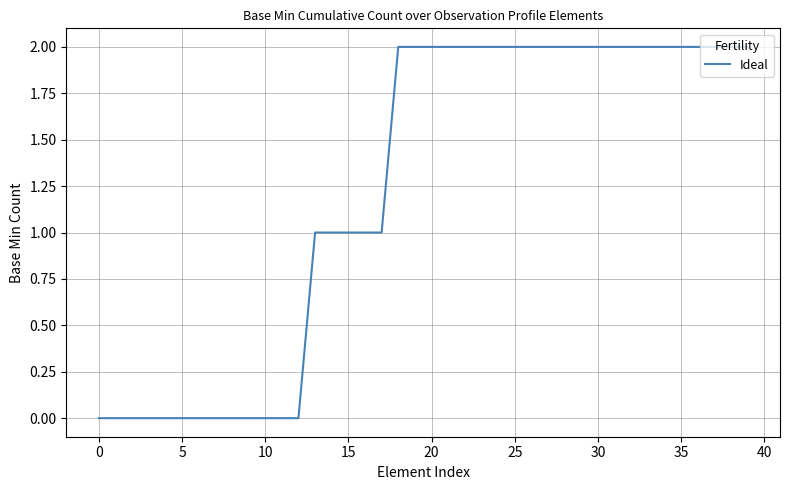

How many lines are shown in the chart?

1